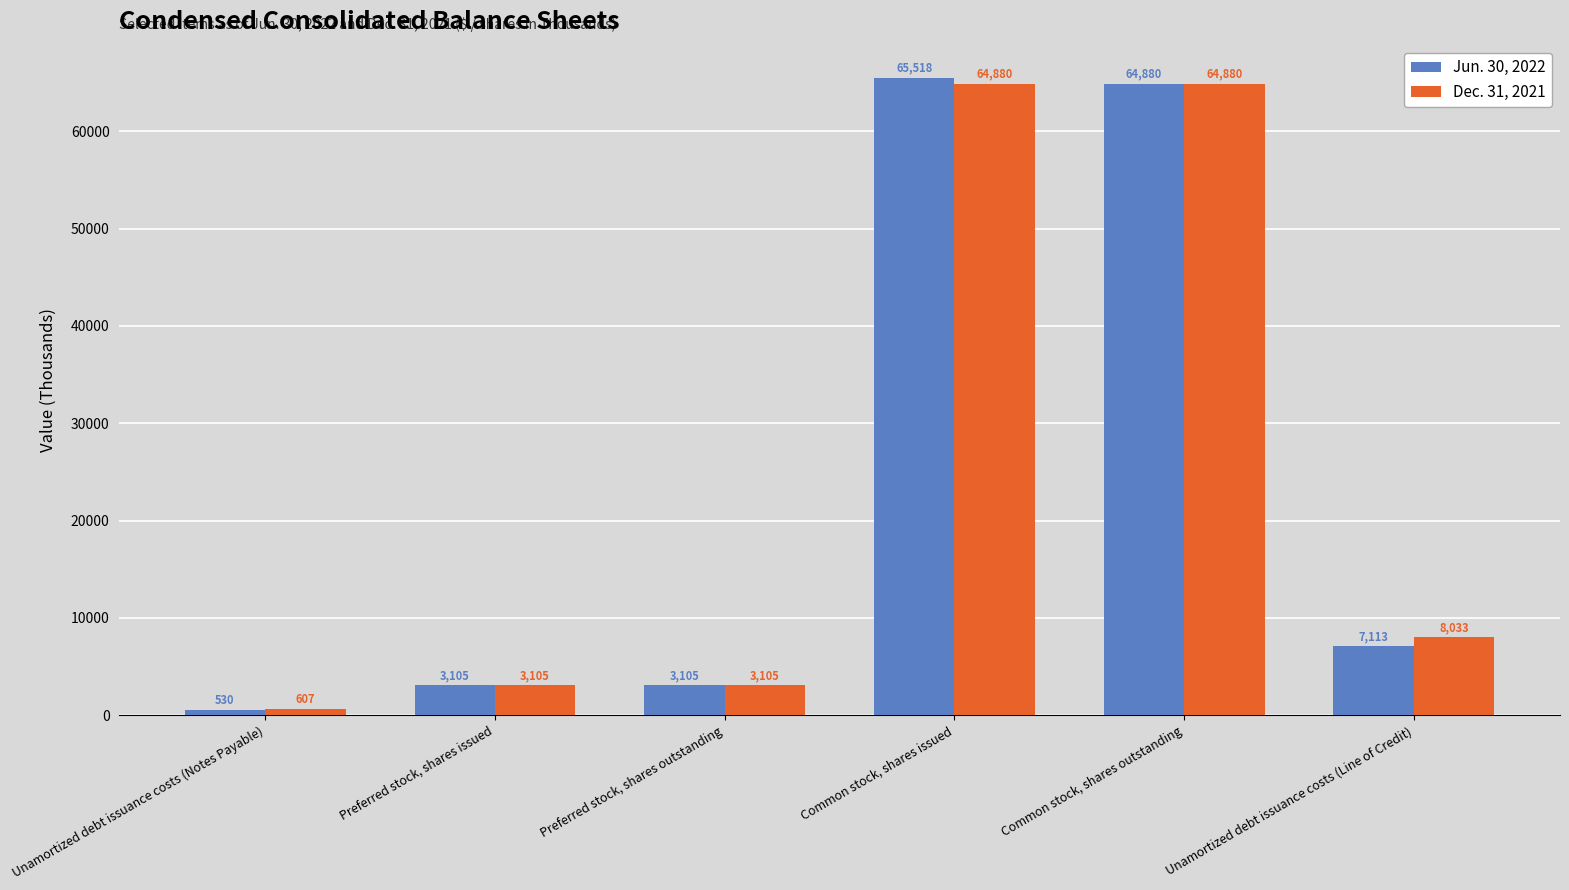

The Dec. 31, 2021 series shows 38066 at Common stock, shares outstanding. True or false?

False